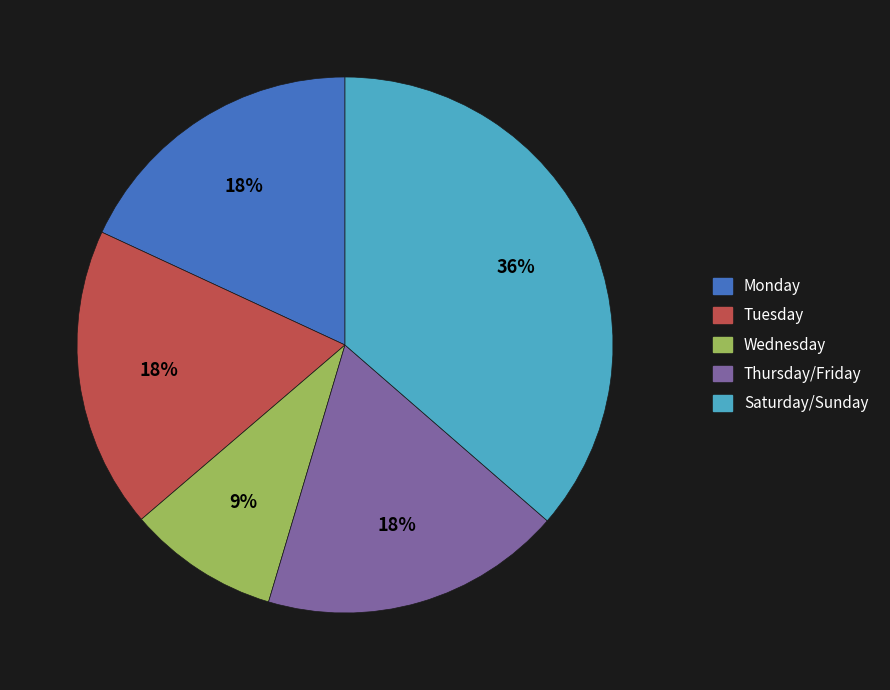

To the nearest percent, what is the average slice percentage?

20%